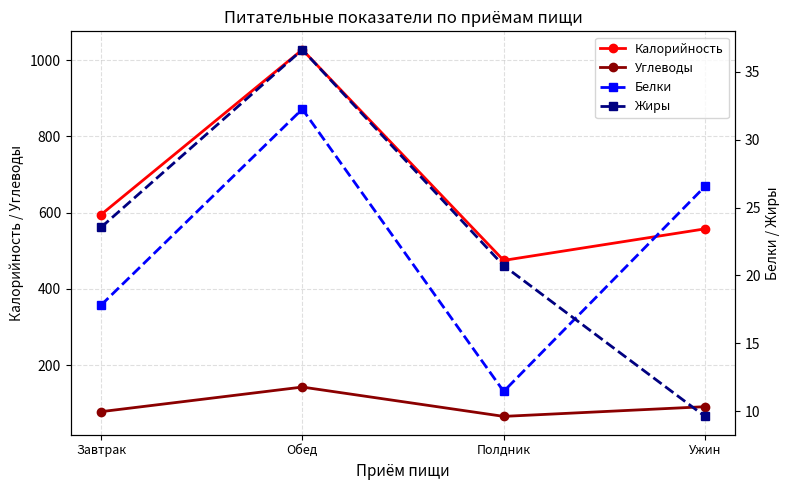

Which series has the widest spread of values?

Калорийность